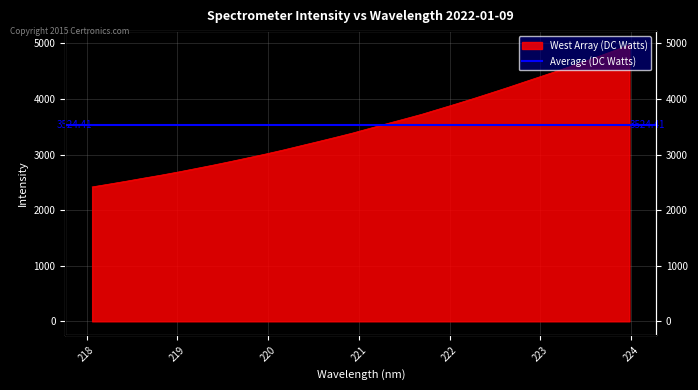

What is the maximum value shown in the chart?

4973.5